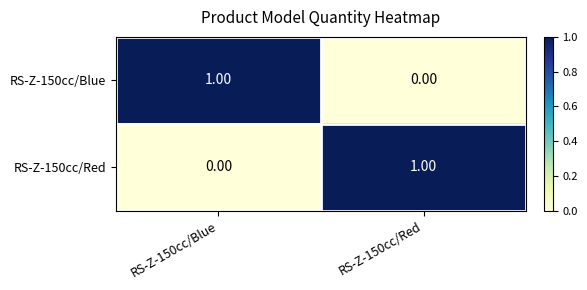

At RS-Z-150cc/Blue, list the series in order from largest to smallest.

RS-Z-150cc/Blue, RS-Z-150cc/Red